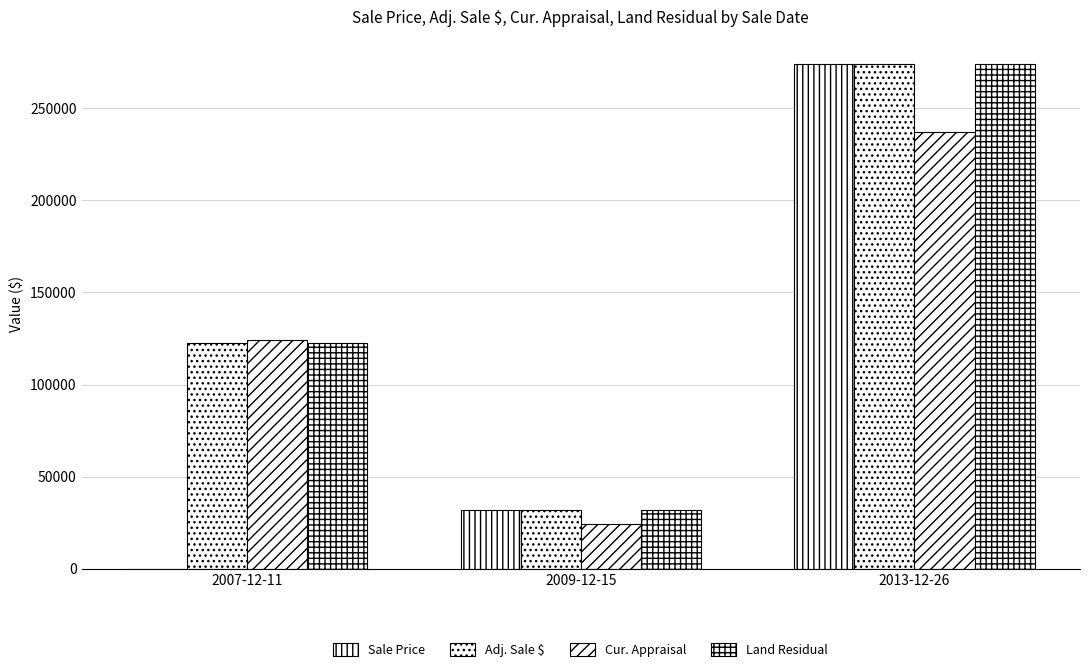

What is the difference between the second highest and minimum values in the Adj. Sale $ series?

90780